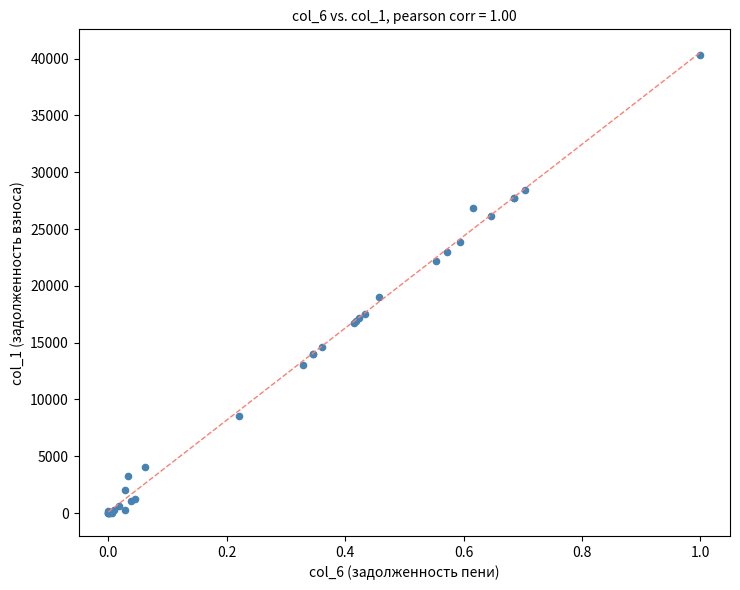

What Y value in the scatter plot is closest to 20150?

19046.4